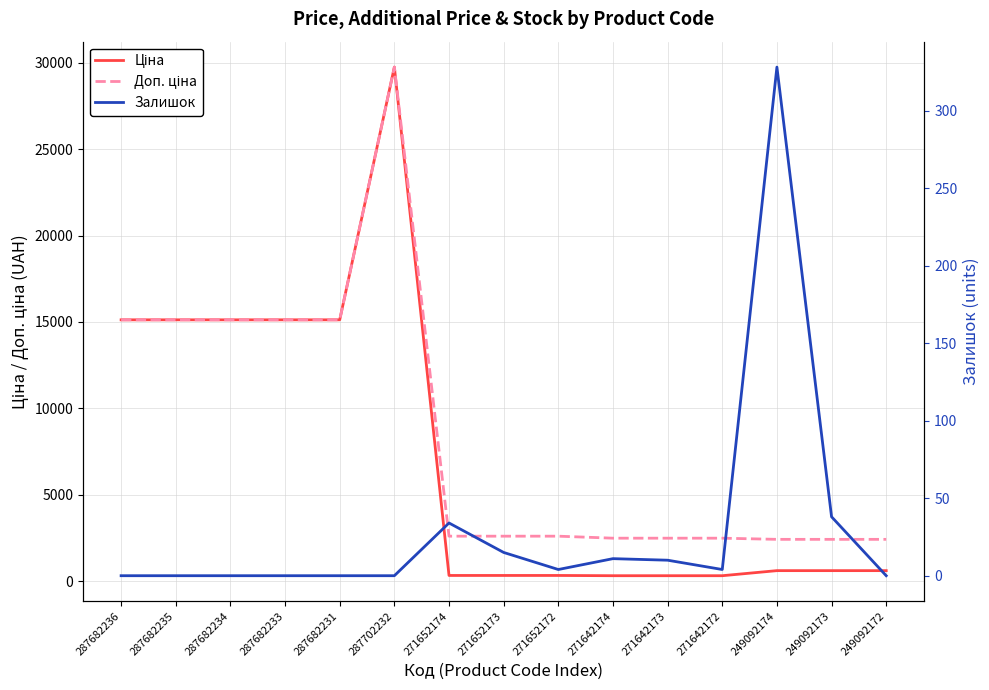

The Ціна series shows 310.3 at 271642173. True or false?

True